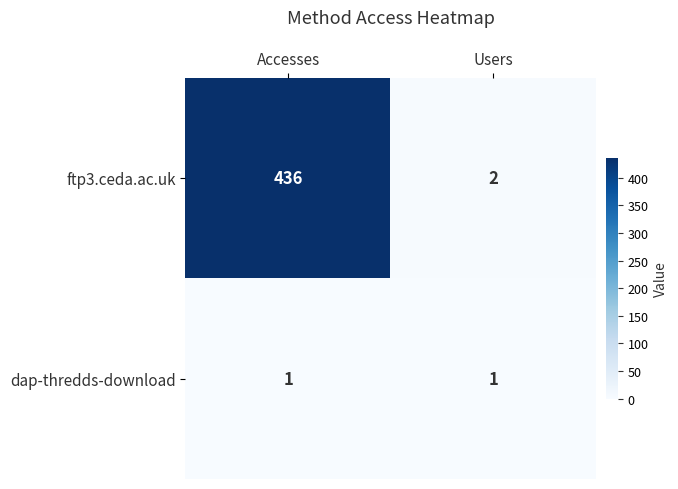

Which label corresponds to the largest value in the chart?

Accesses